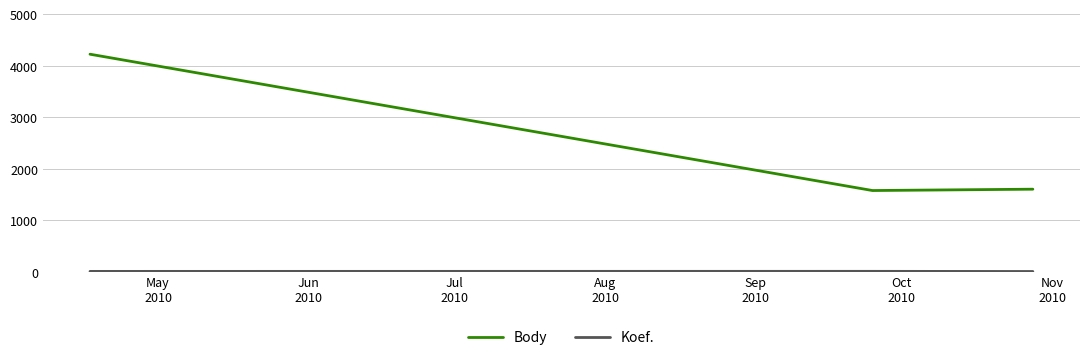

What is the sum of all Body values?

7395